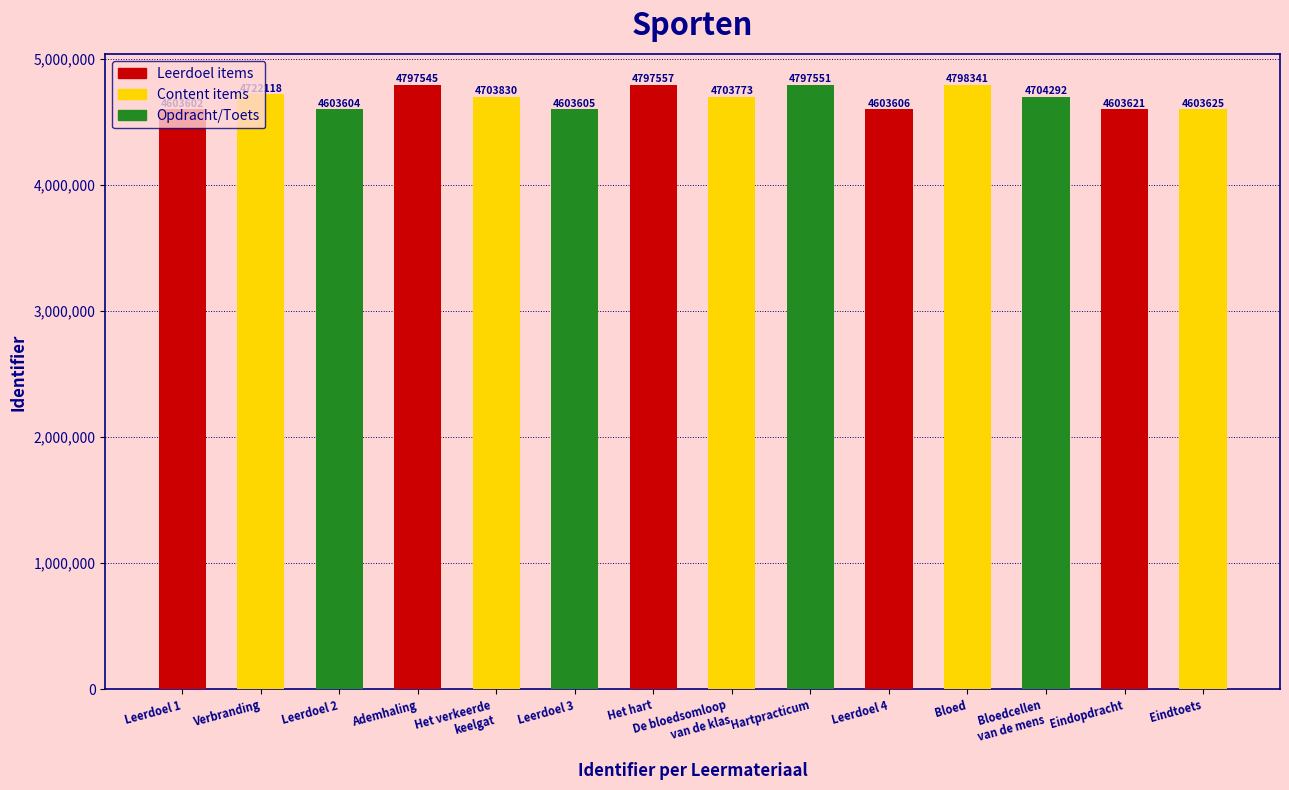

What position from the left is Eindopdracht?

13